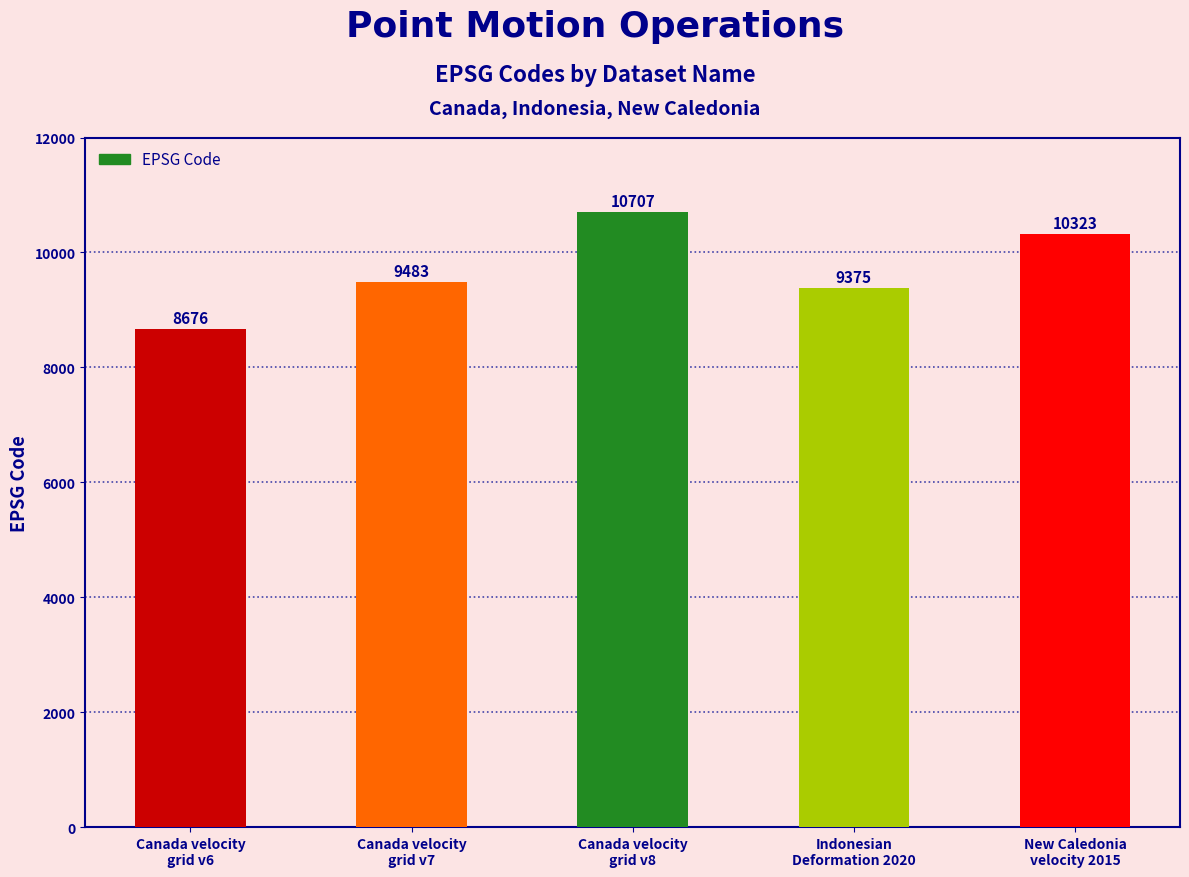

What position from the right is Canada velocity
grid v6?

5